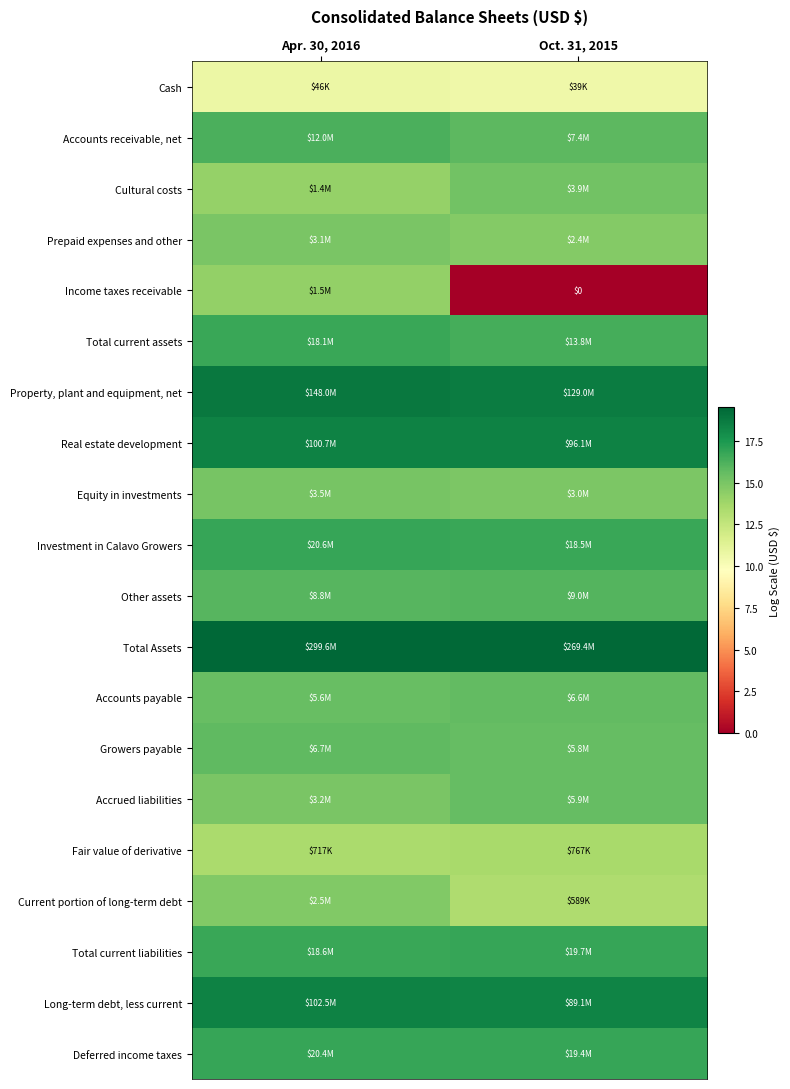

At which label is Accounts payable closest to 15?

Apr. 30, 2016